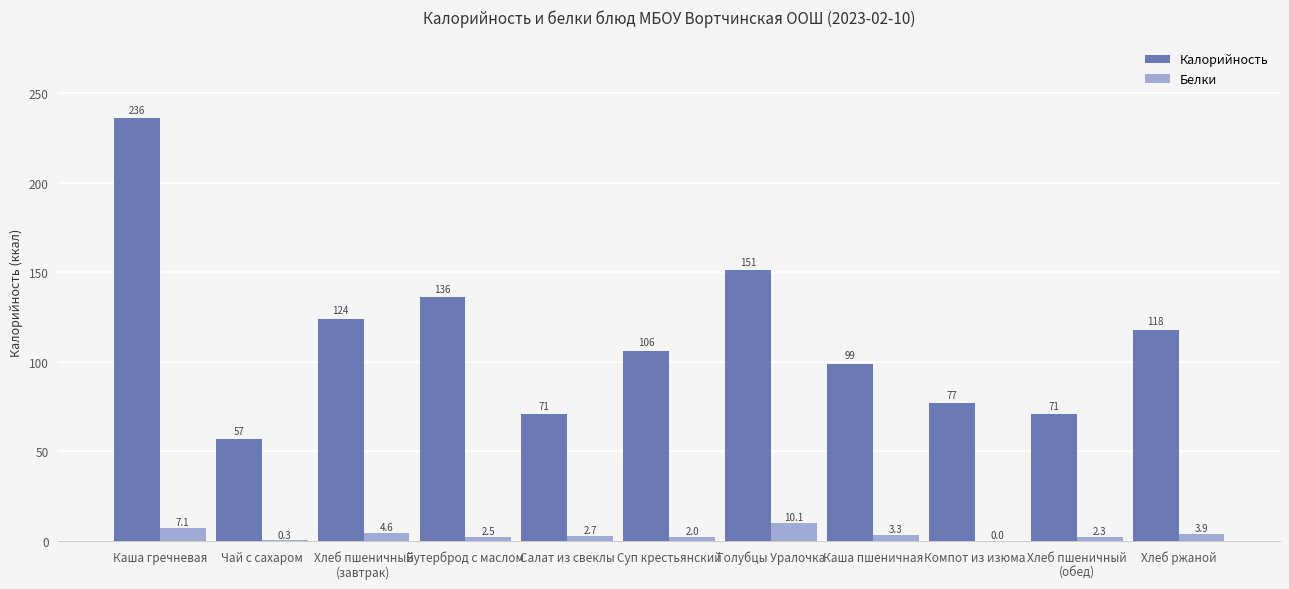

What is the total value across all series at Суп крестьянский?

108.3